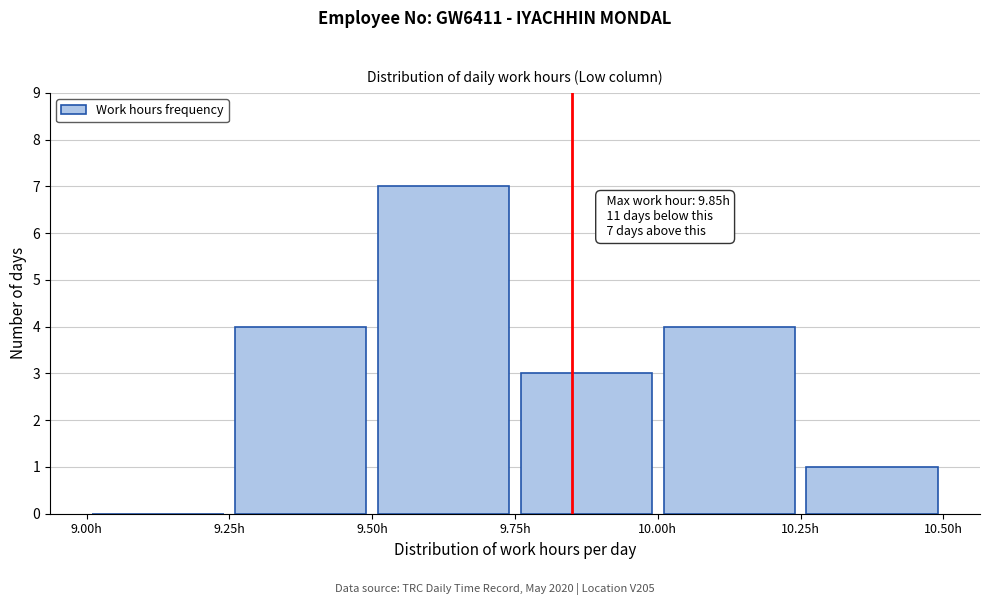

Over which range of the x-axis is the bar tallest?

9.50 to 9.75